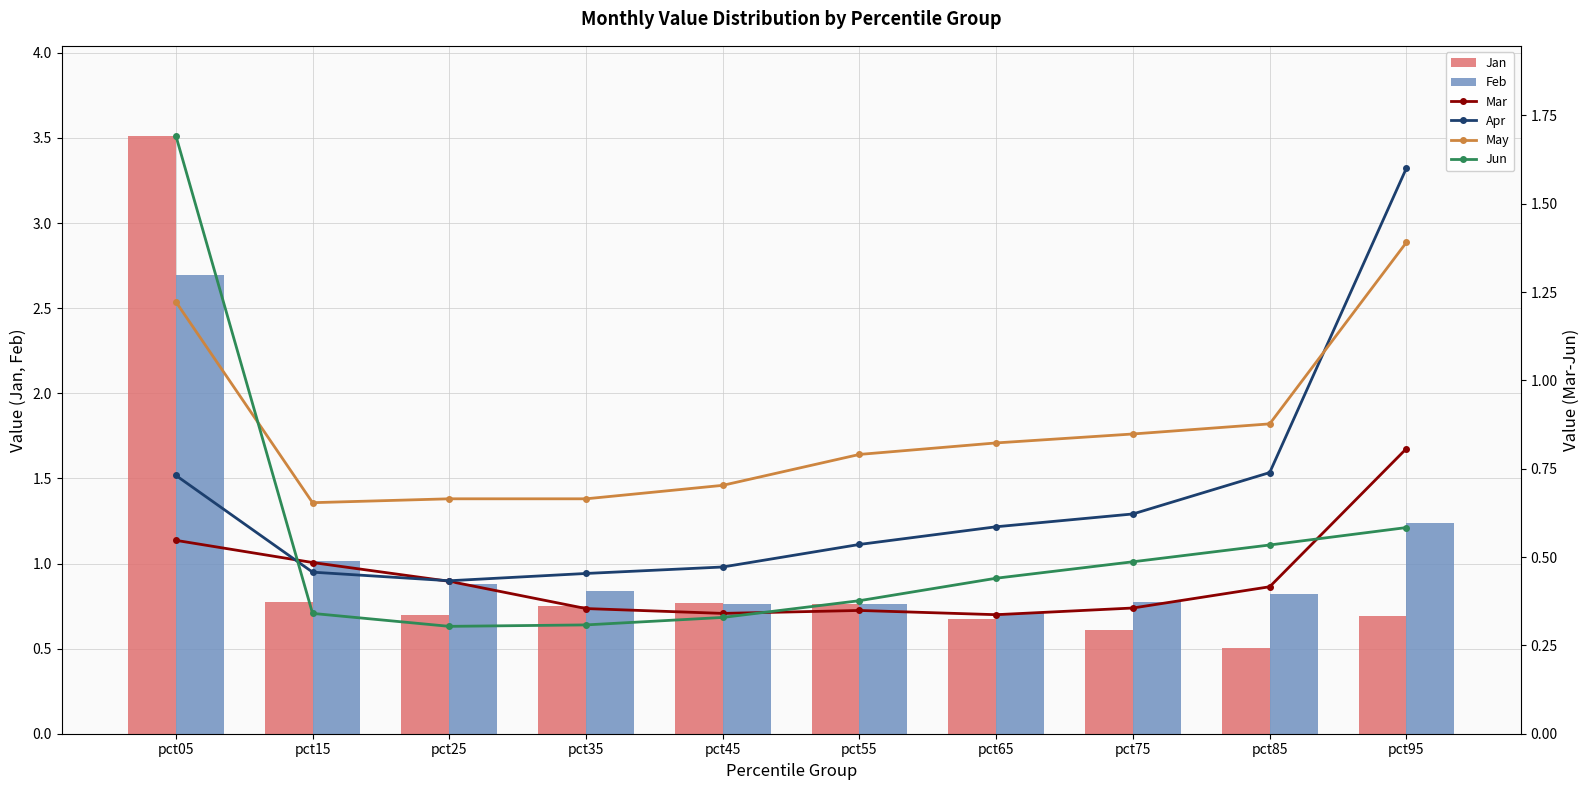

The value of Jun at pct05 is 0.8. True or false?

False